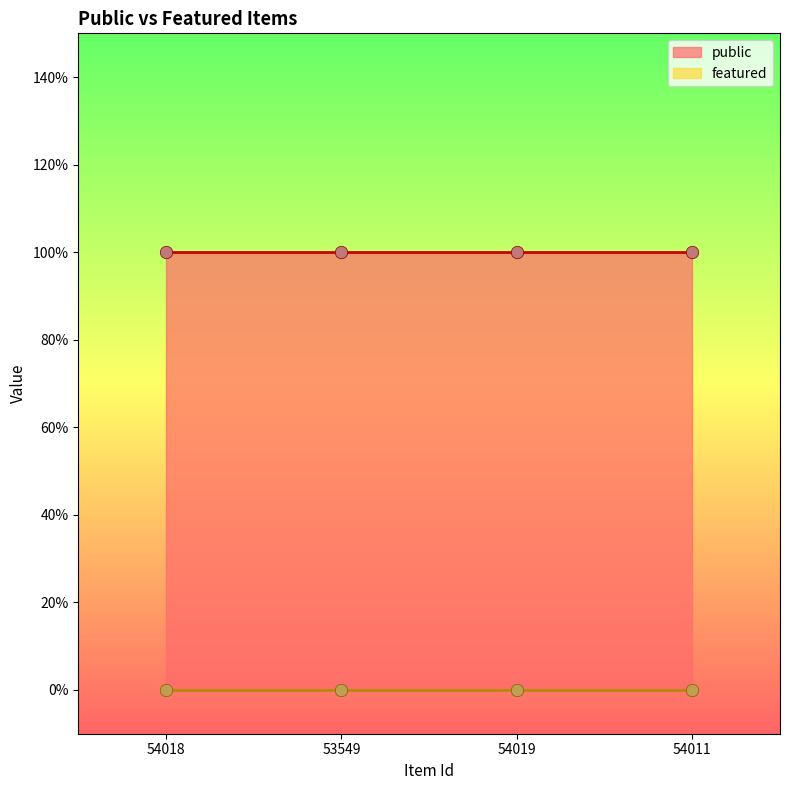

Which series reaches the minimum Y coordinate?

featured